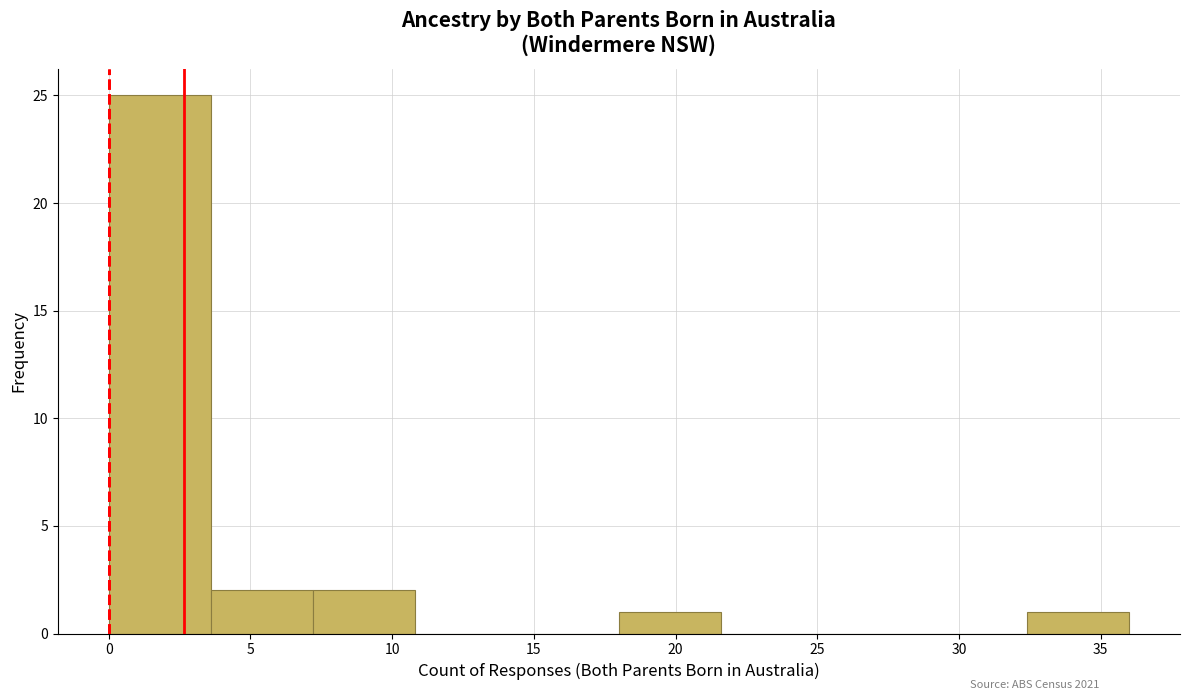

Over which range of the x-axis is the bar tallest?

0.0 to 3.6